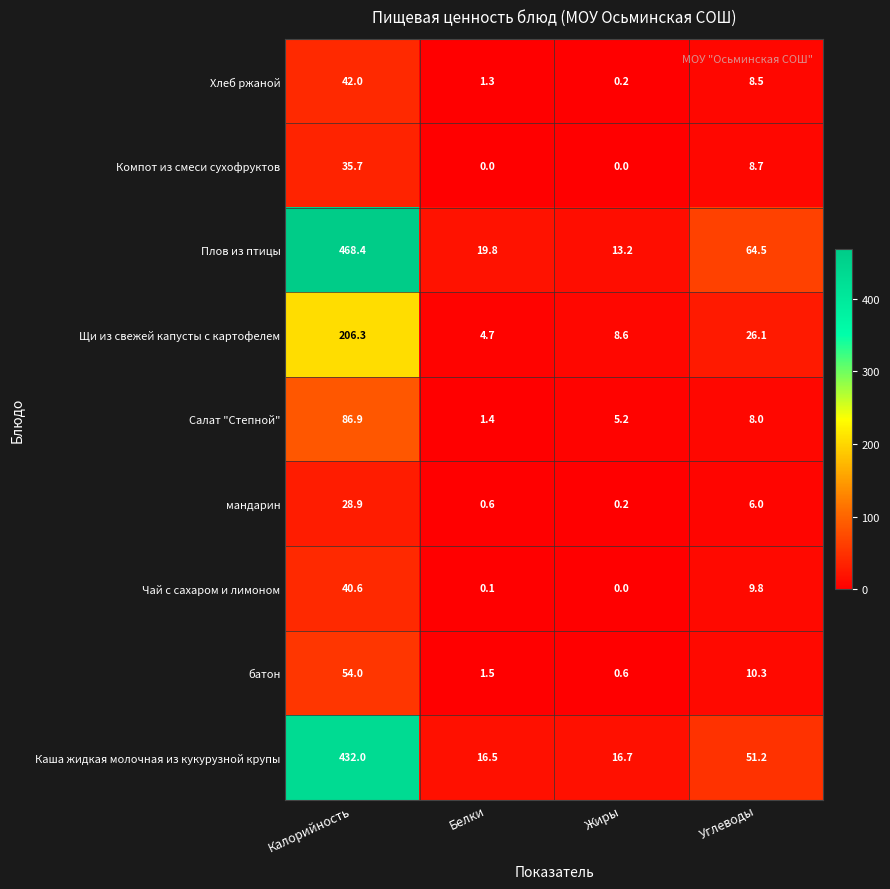

Between Жиры and Углеводы, which series saw the biggest shift?

Плов из птицы